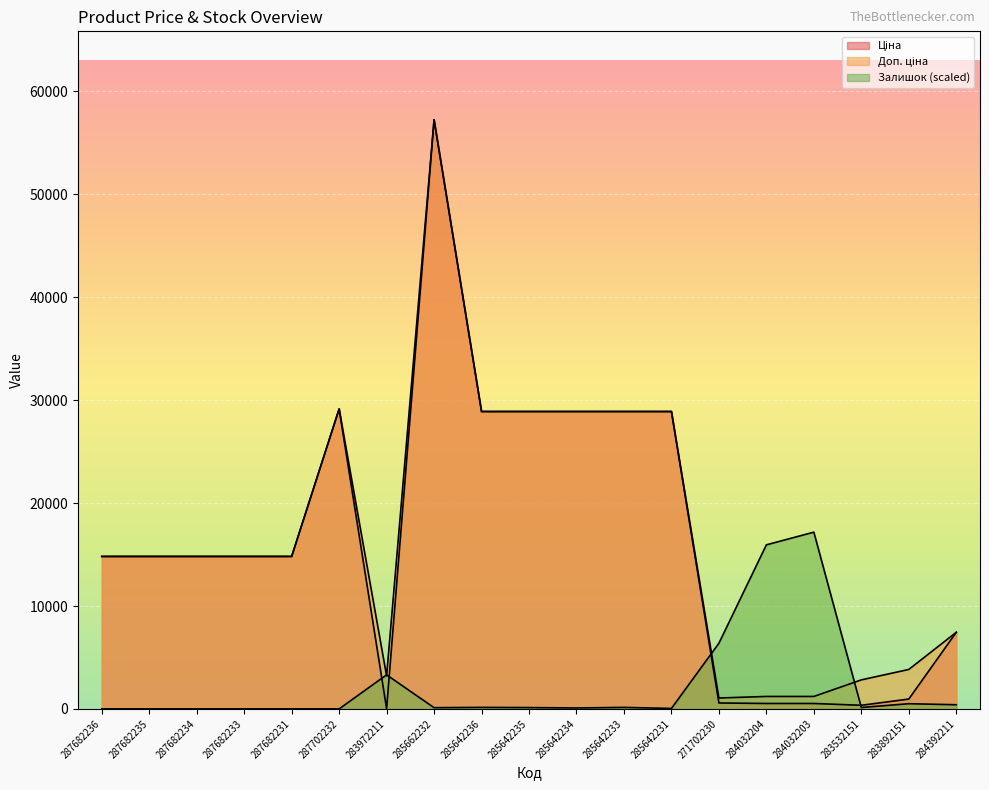

What is the total value across all series at 287682236?

29635.2